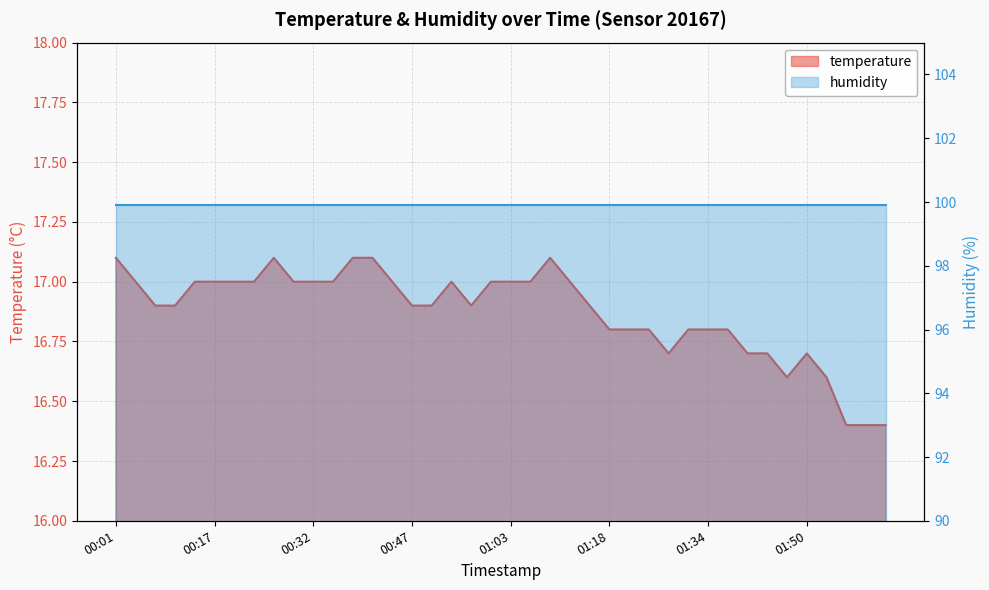

What is the label of the 8th point from the left?

00:23